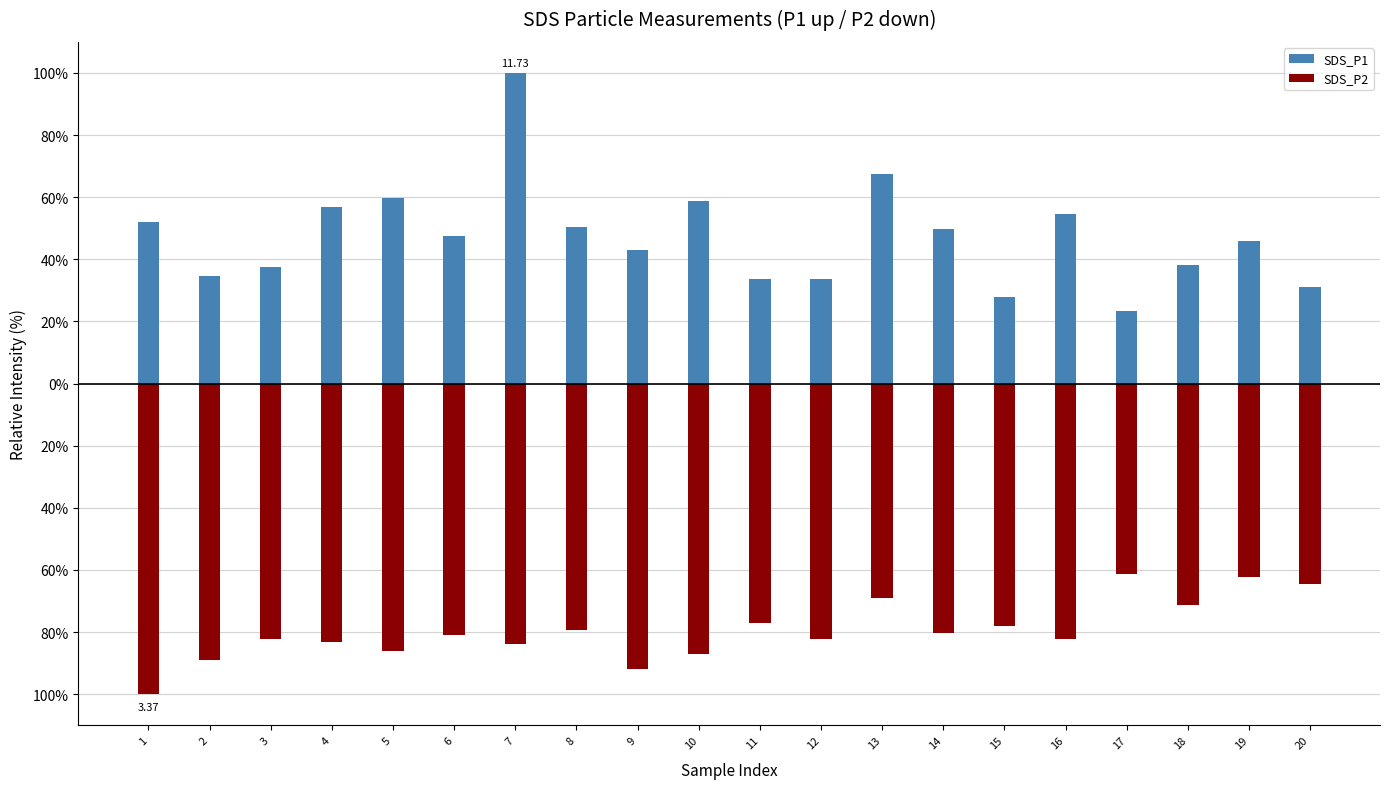

What is the spread (max minus min) of values at 13?

136.7